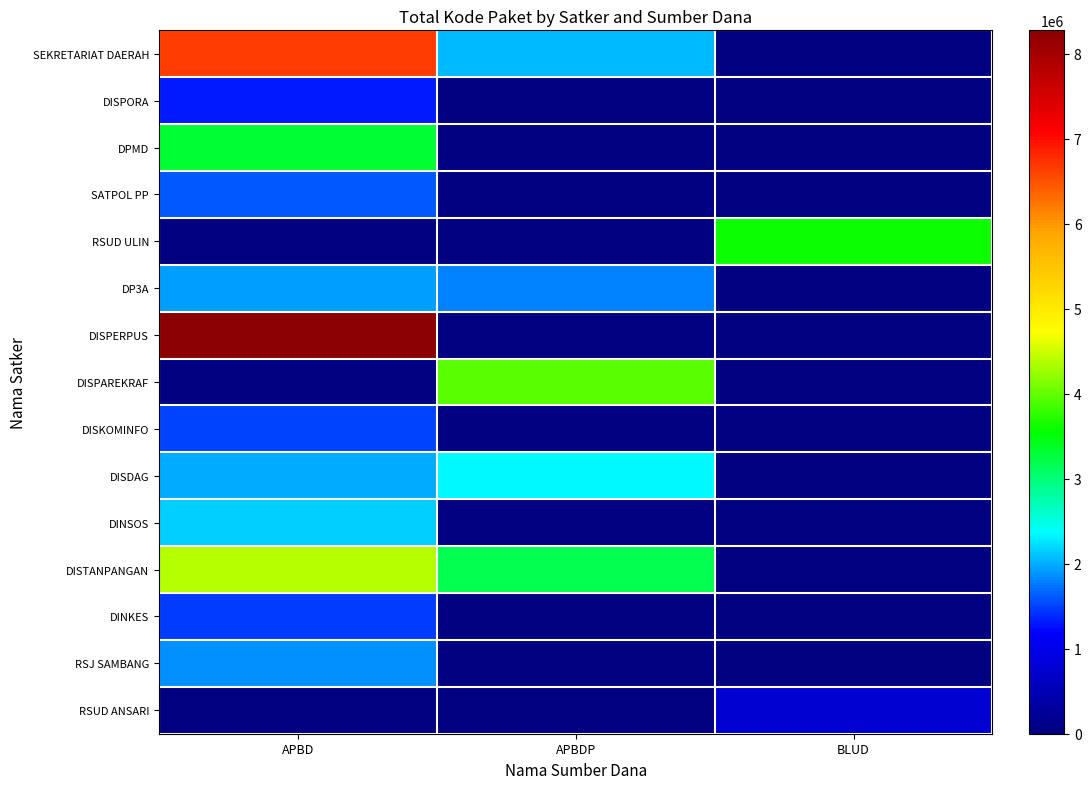

Which label corresponds to the smallest value in the chart?

BLUD